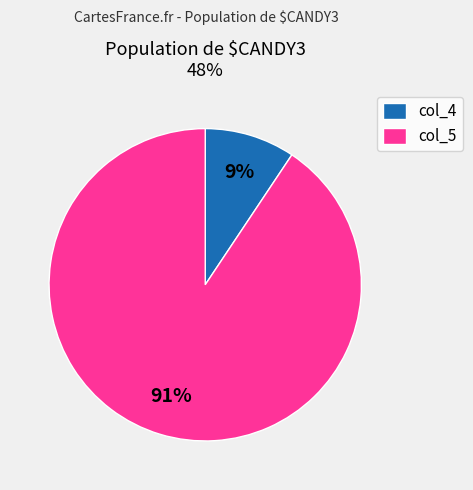

To the nearest percent, what is the combined percentage of col_4 and col_5?

100%